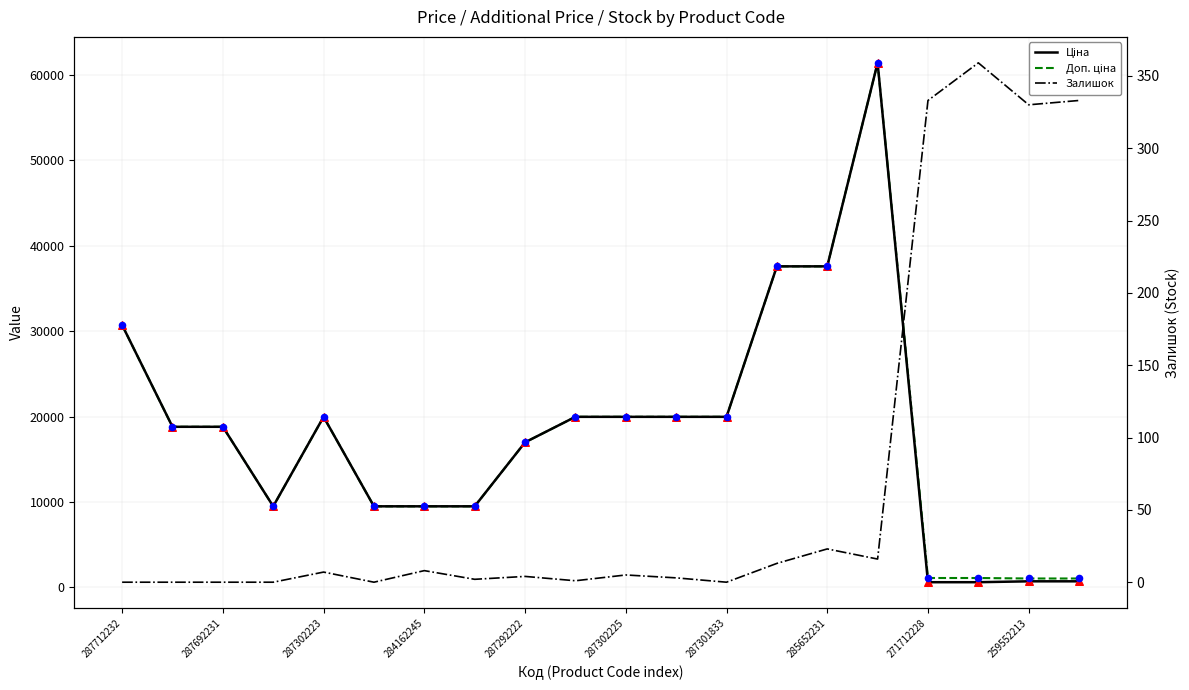

Which series has the widest spread of Y values?

Ціна